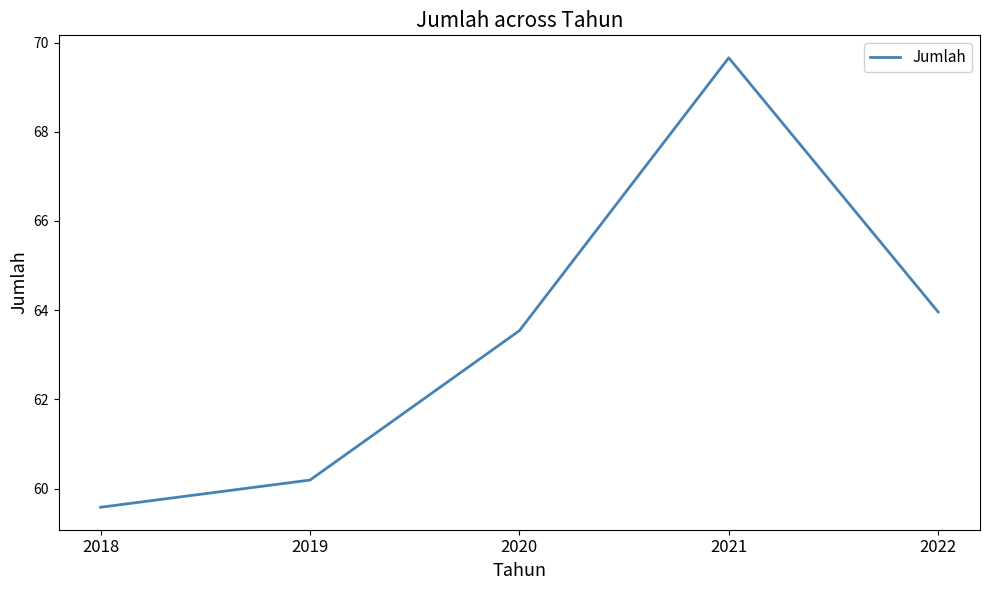

What is the sum of the values at 2018 and 2019?

119.8